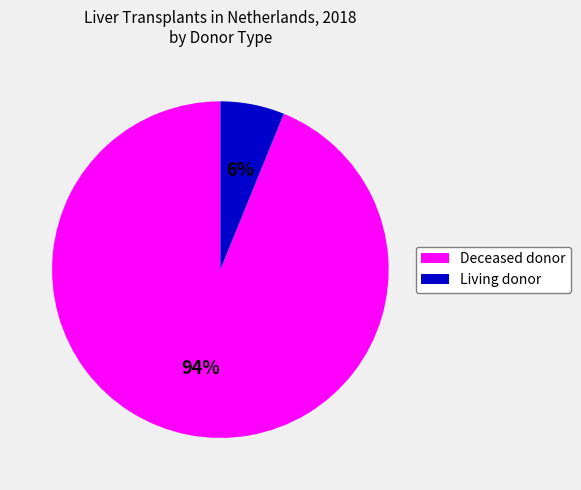

How many segments does this pie chart have?

2